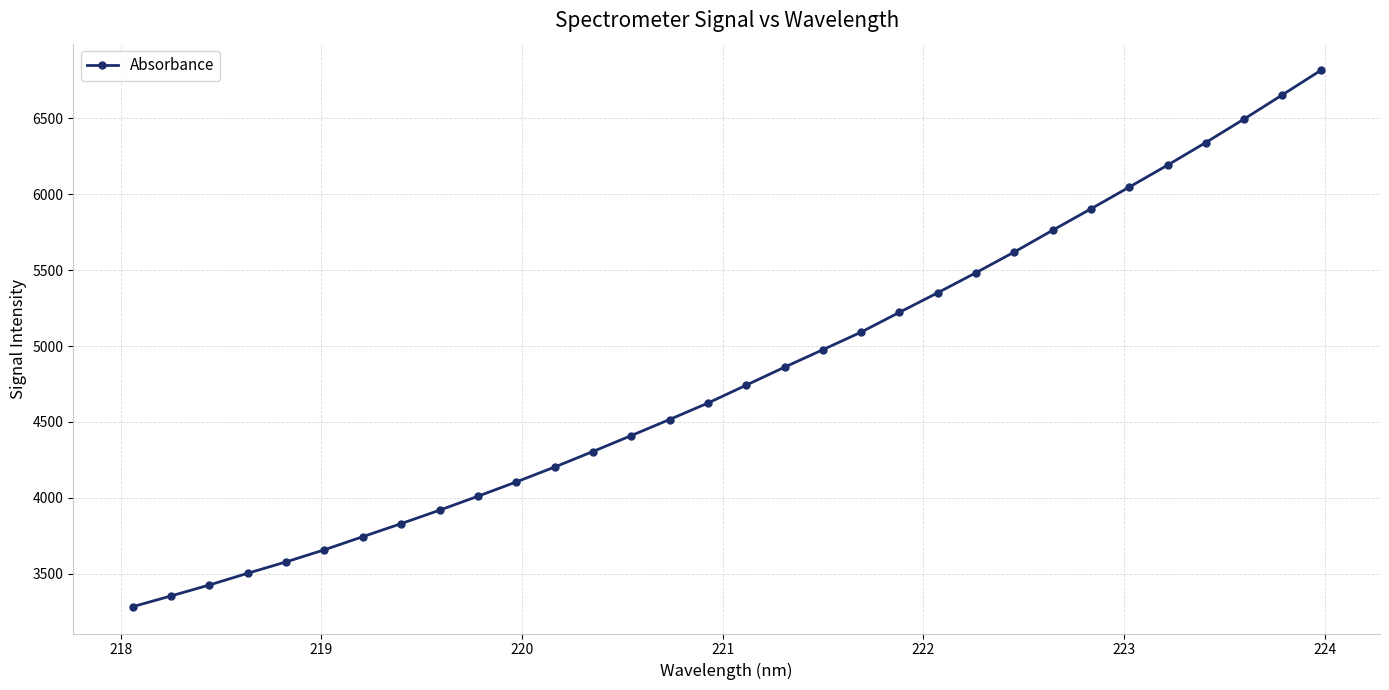

True or false: the data has more than 1 interior local peaks.

False